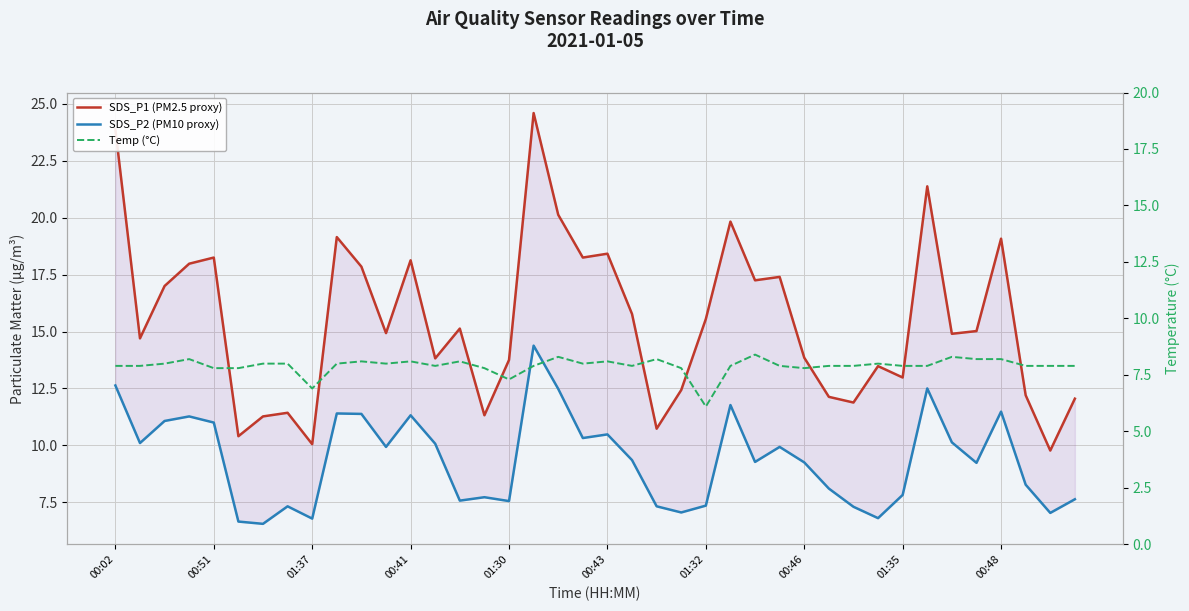

True or false: Temp (°C) has a value of 7.8 at 00:43.

True